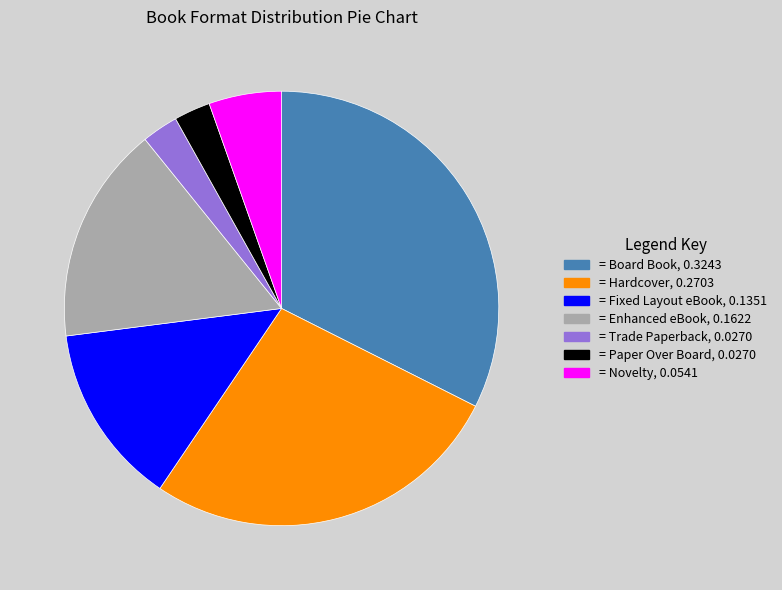

Does any single category account for the majority?

No